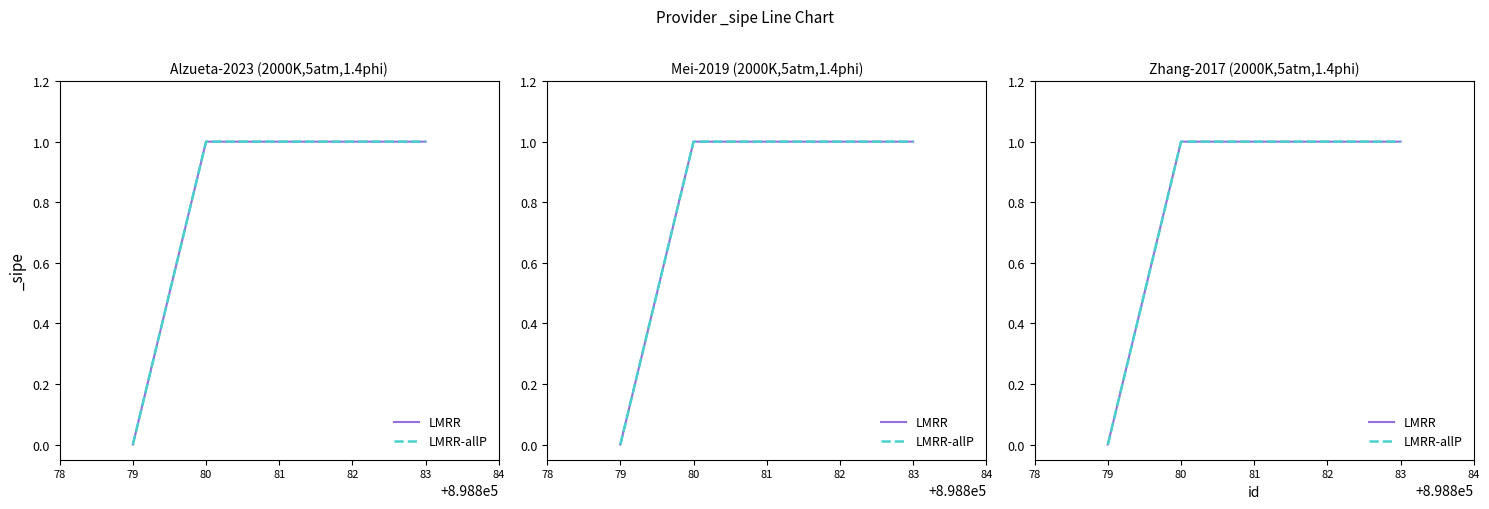

How many values in the LMRR series are below 1?

1